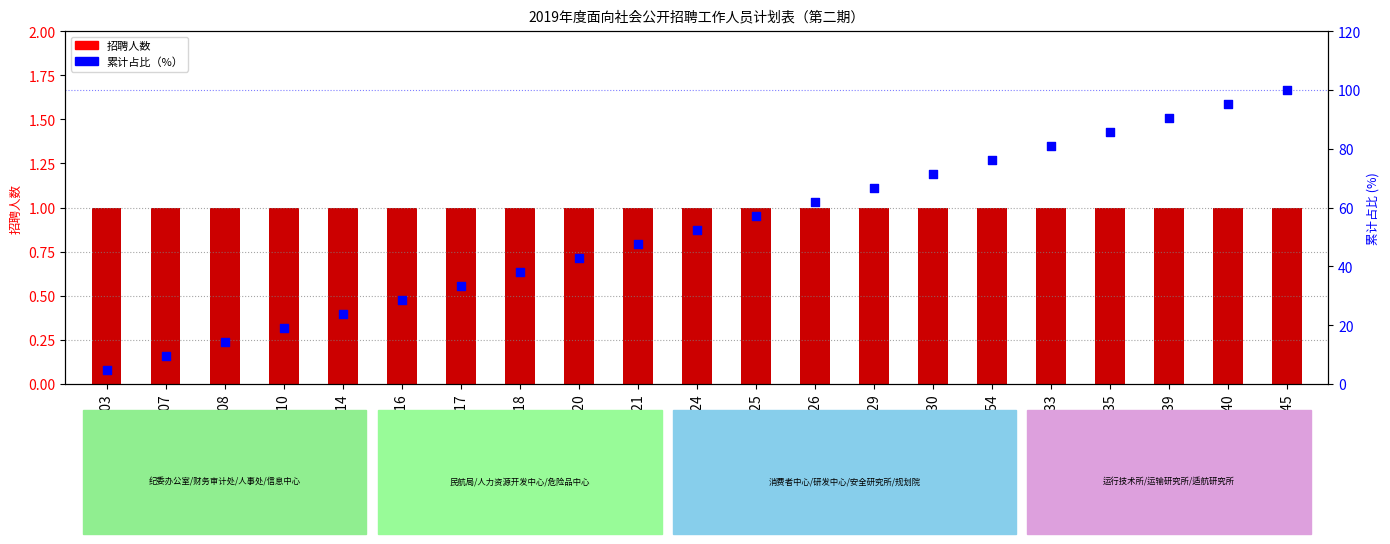

Is the value of 招聘人数 at S201930 greater than the value of 累计占比（%） at S201945?

No